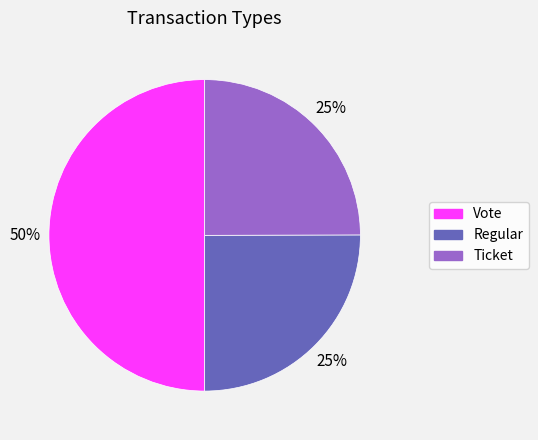

To the nearest percent, what is the average slice percentage?

33%